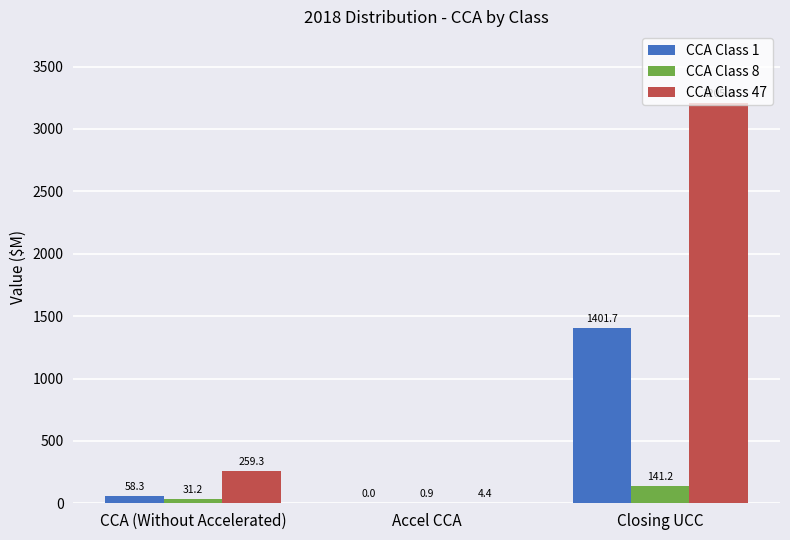

What is the difference between the CCA Class 47 values at CCA (Without Accelerated) and Closing UCC?

2946.4